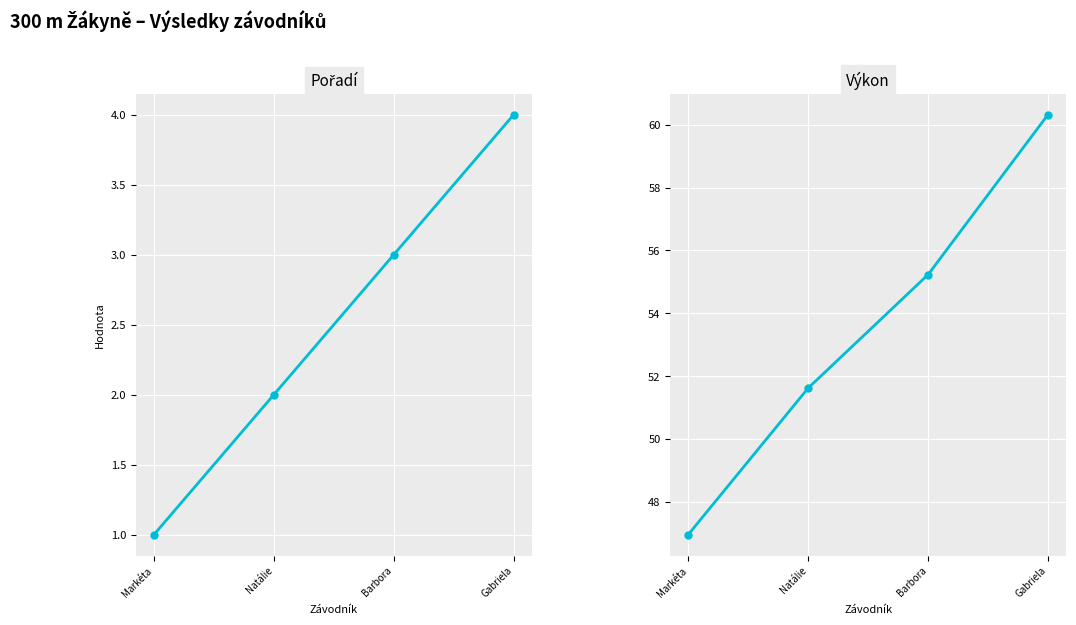

True or false: Pořadí and Výkon cross at least once.

False